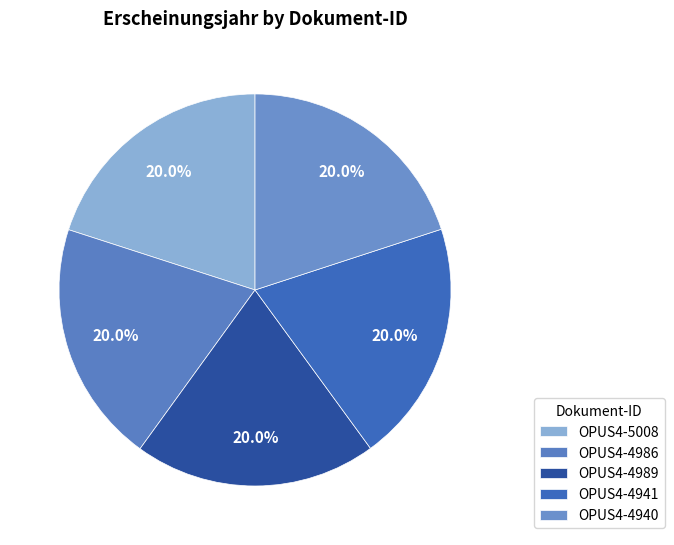

Is it true that OPUS4-5008 is 9% of the pie?

False